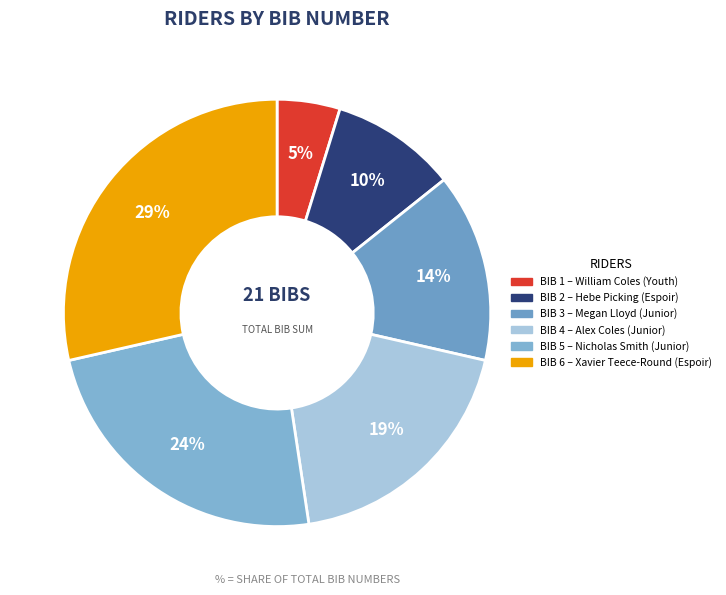

To the nearest percent, what is the average slice percentage?

17%